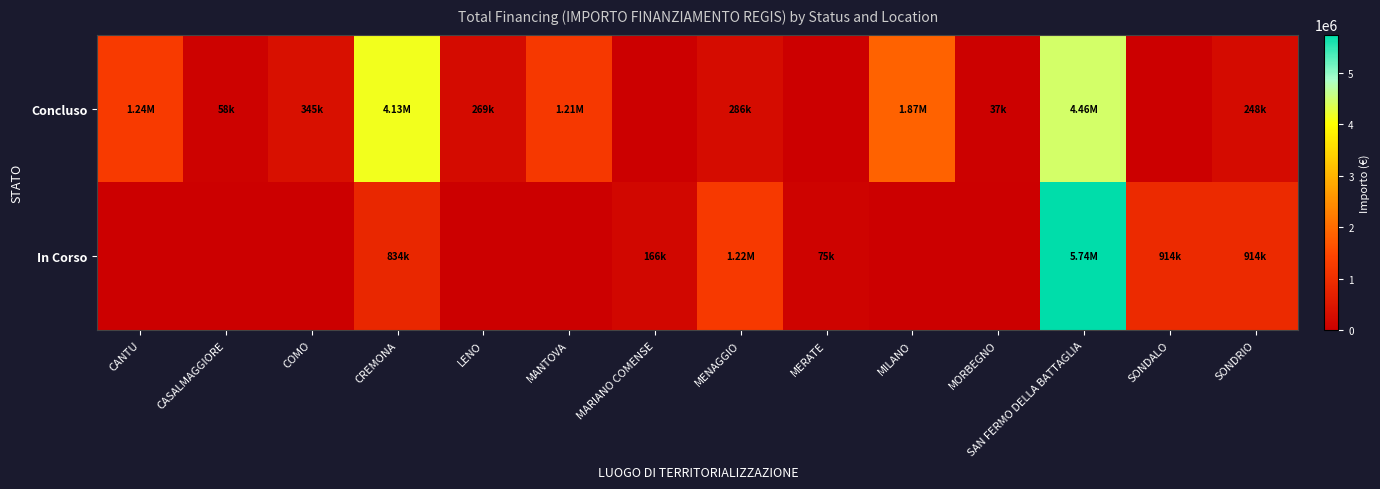

Which series has the largest total across all categories?

row_0